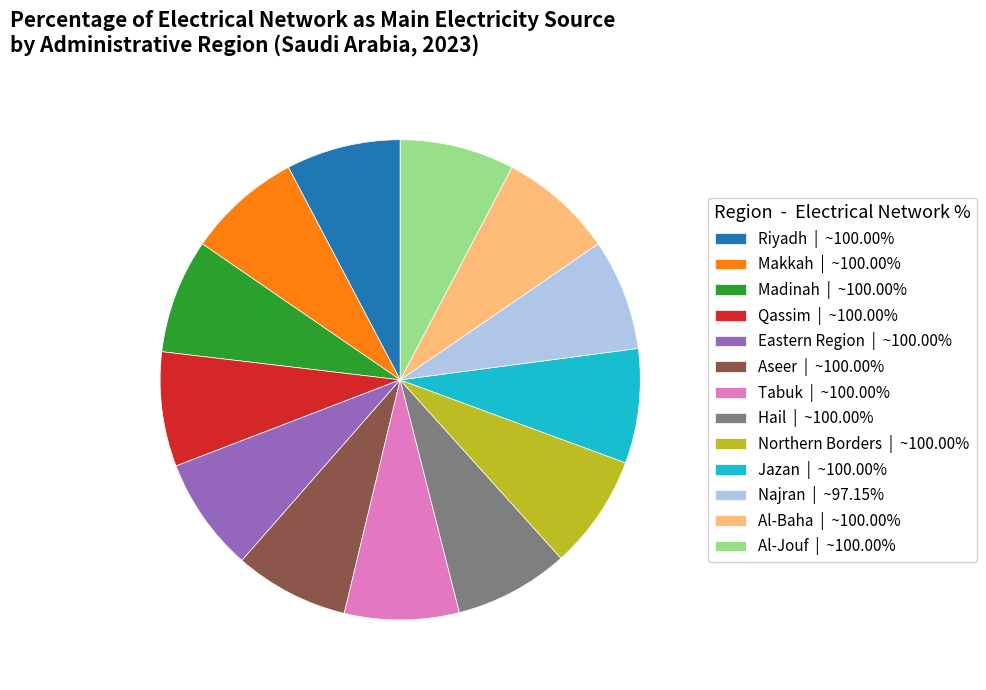

Approximately how many times larger is the value at Al-Baha | ~100.00% compared to Tabuk | ~100.00%?

1.0